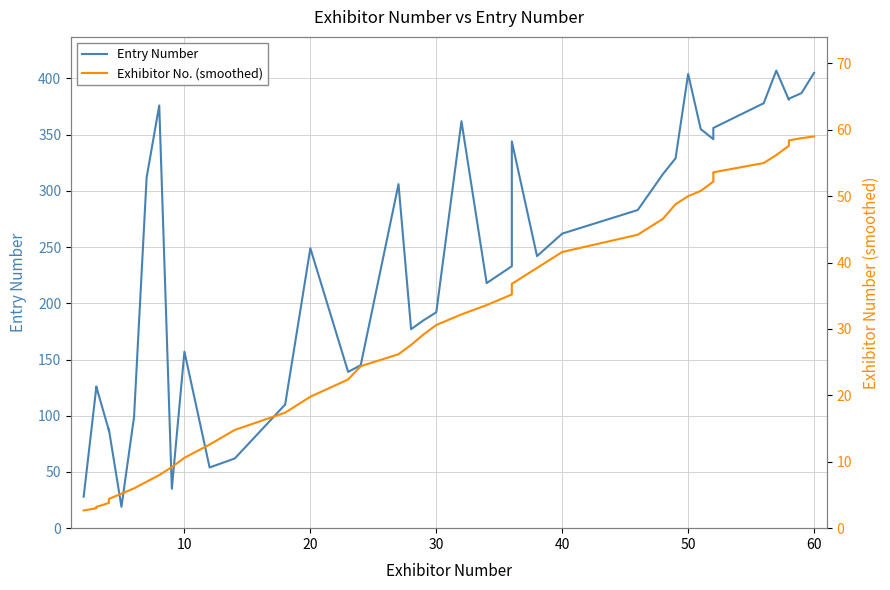

What is the lowest value of the Entry Number series?

19.0